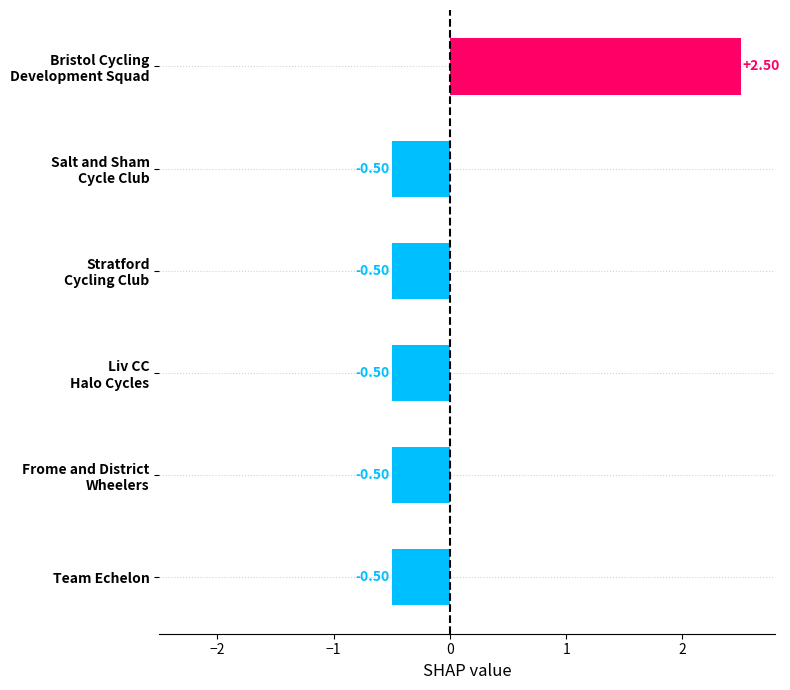

How many negative values are there?

5